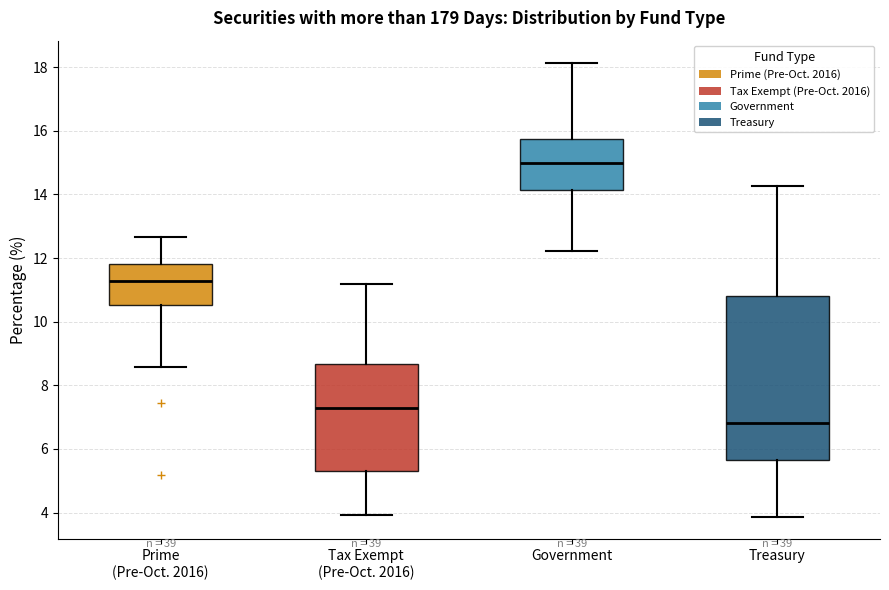

Which box is the tallest, from its lower edge to its upper edge?

Treasury